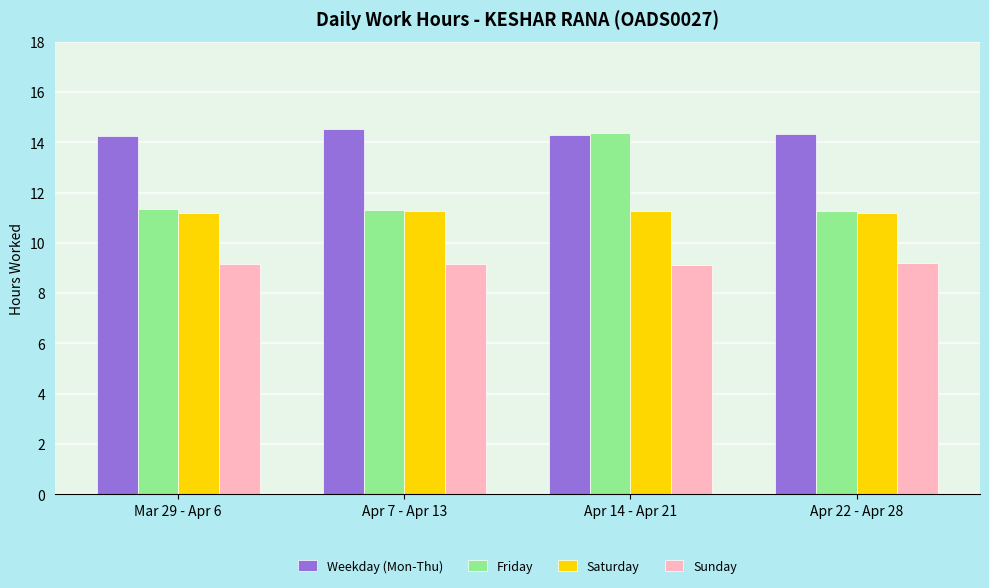

The Saturday series shows 11.3 at Apr 14 - Apr 21. True or false?

True